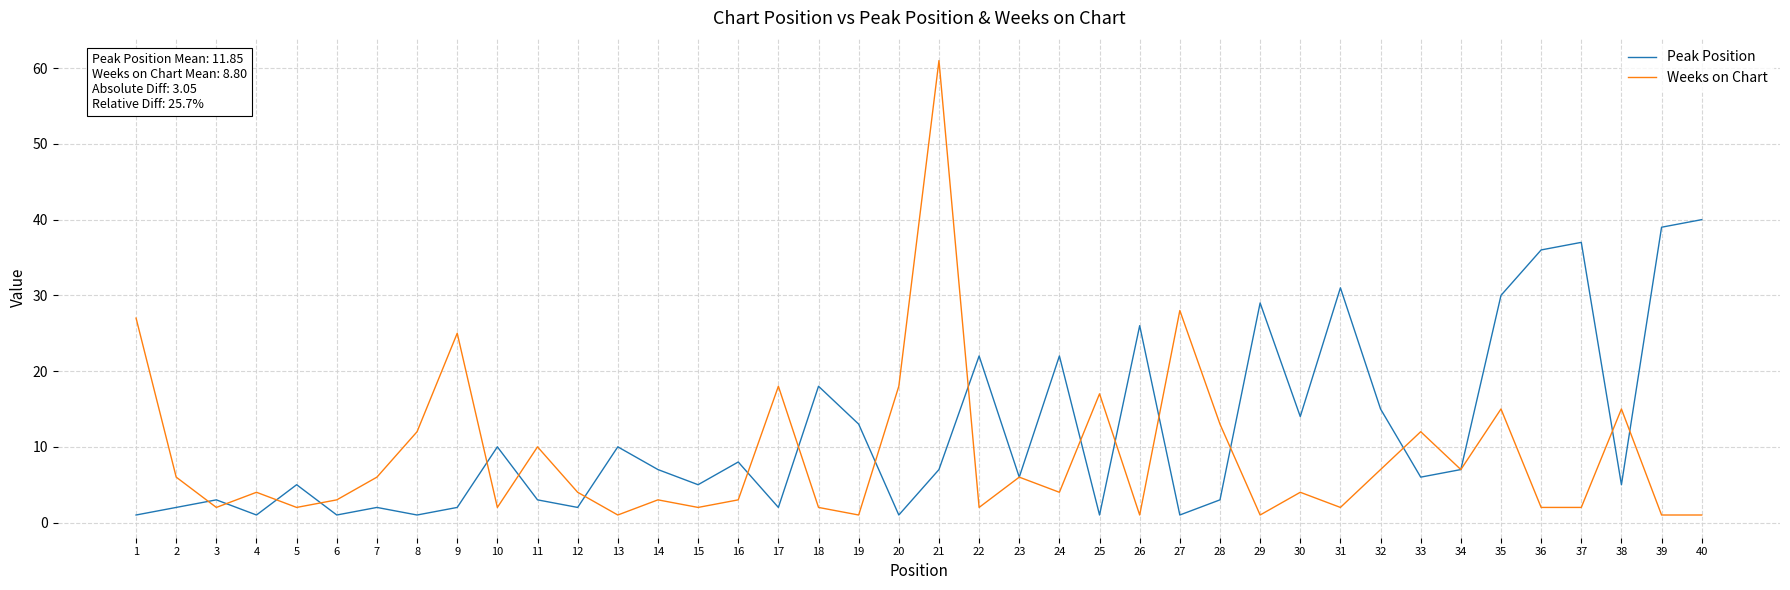

At which category does Peak Position reach its first local valley?

4